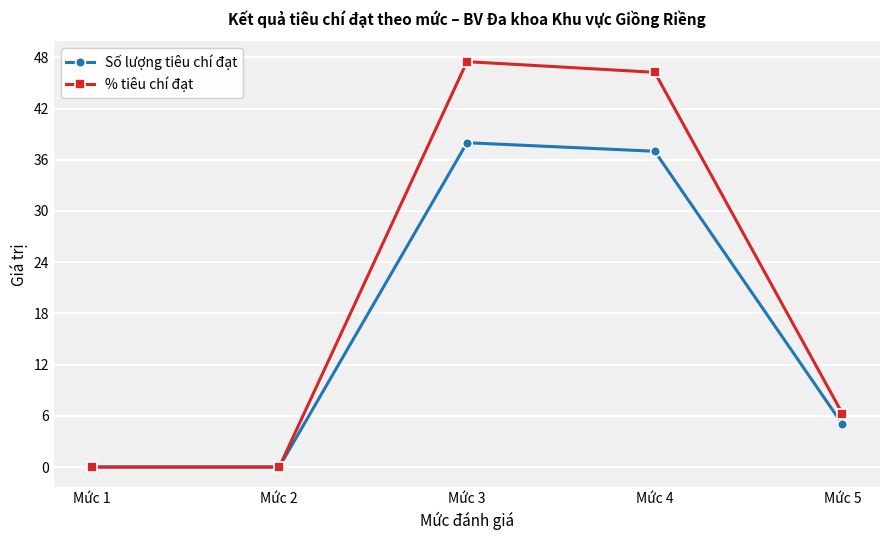

The value of % tiêu chí đạt at Mức 3 is 47.5. True or false?

True